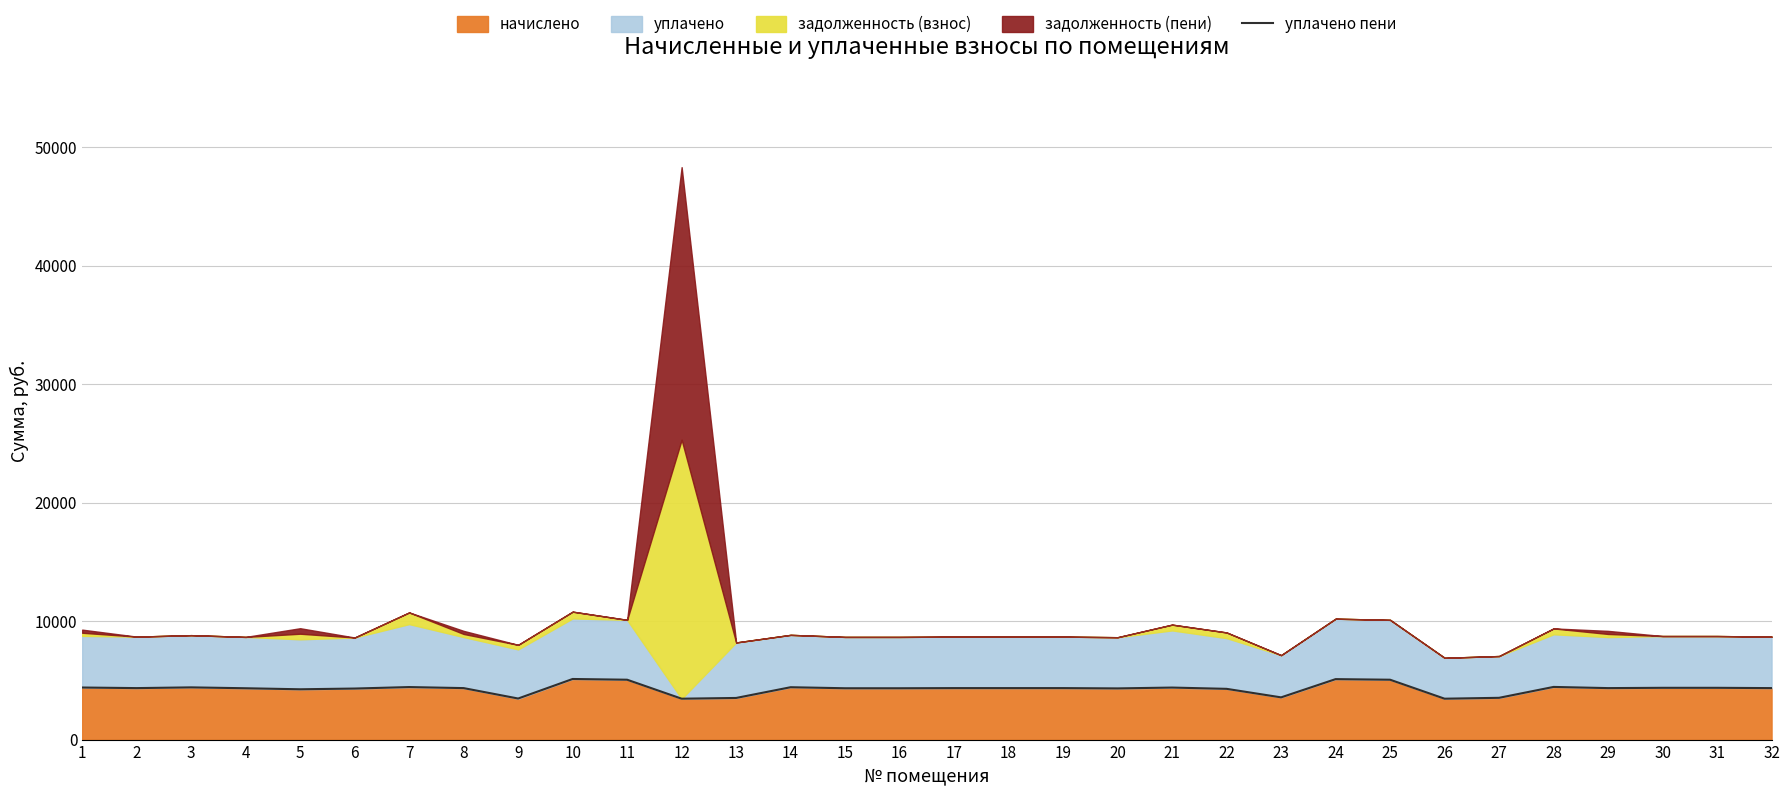

Reading right to left, list all the values displayed in this chart.

4347.0	4371.8	4371.8	4347.0	4446.4	3527.3	3452.8	5054.9	5104.6	3564.5	4284.9	4392.7	4322.2	4347.0	4347.0	4347.0	4334.6	4334.6	4421.5	3514.9	3452.8	5054.9	5117.0	3467.3	4347.0	4435.1	4309.7	4247.6	4334.6	4409.1	4347.0	4396.7